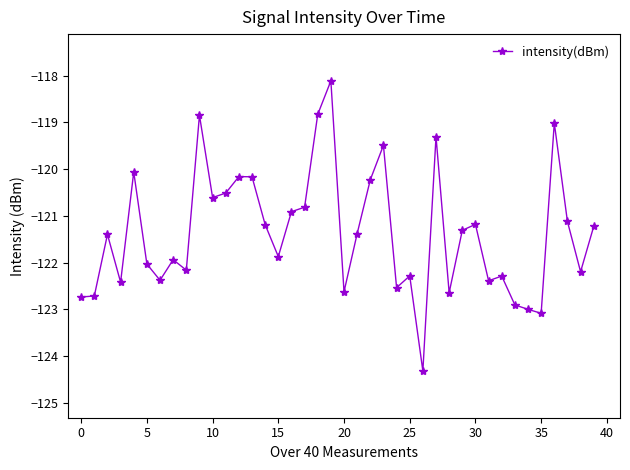

What is the maximum value shown in the chart?

-118.1